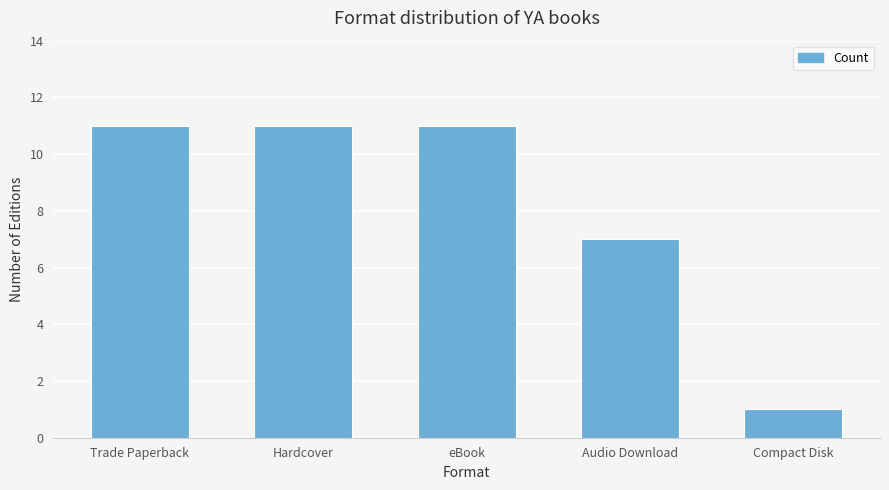

What is the change in value from eBook to Compact Disk?

-10